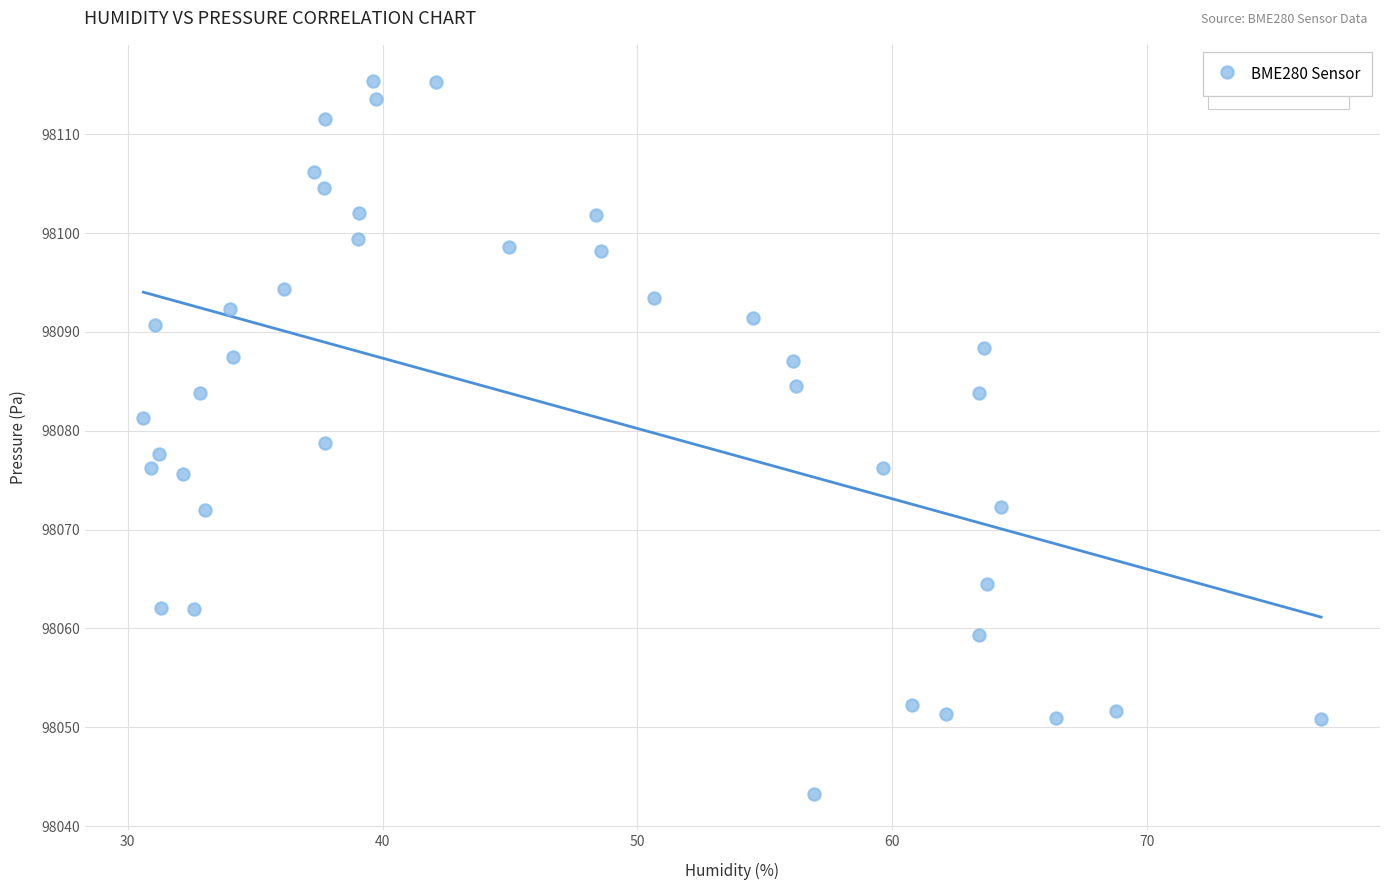

What is the range of X values (max minus min)?

46.2